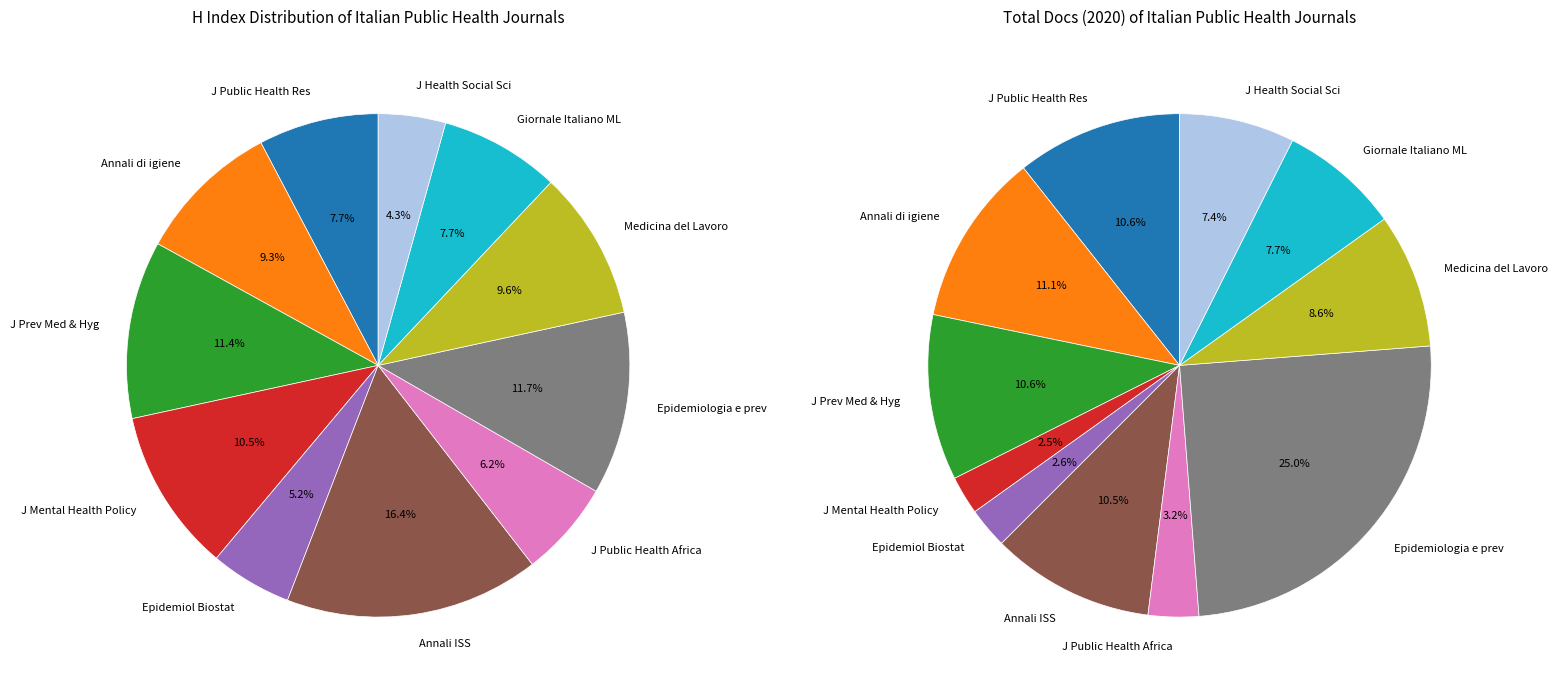

Rank the categories by value from lowest to highest.

Journal of Health and Social Sciences, Epidemiology Biostatistics, Journal of Public Health in Africa, Journal of Public Health Research, Giornale Italiano di Medicina, Annali di igiene, Medicina del Lavoro, Journal of Mental Health Policy, Journal of Preventive Medicine, Epidemiologia e prevenzione, Annali dell Istituto Superiore